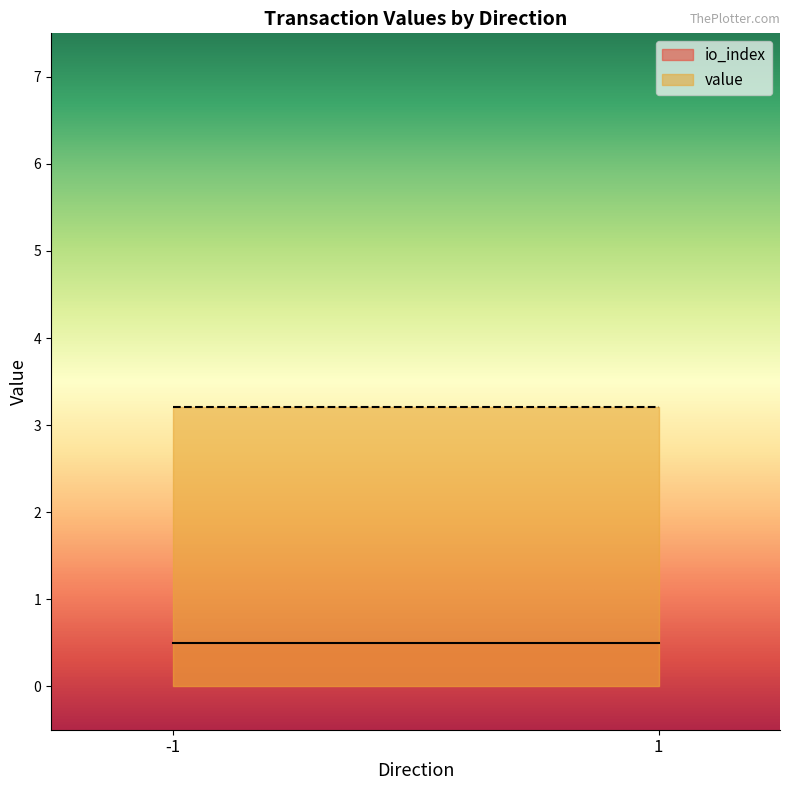

How many data points in io_index are less than 1?

2